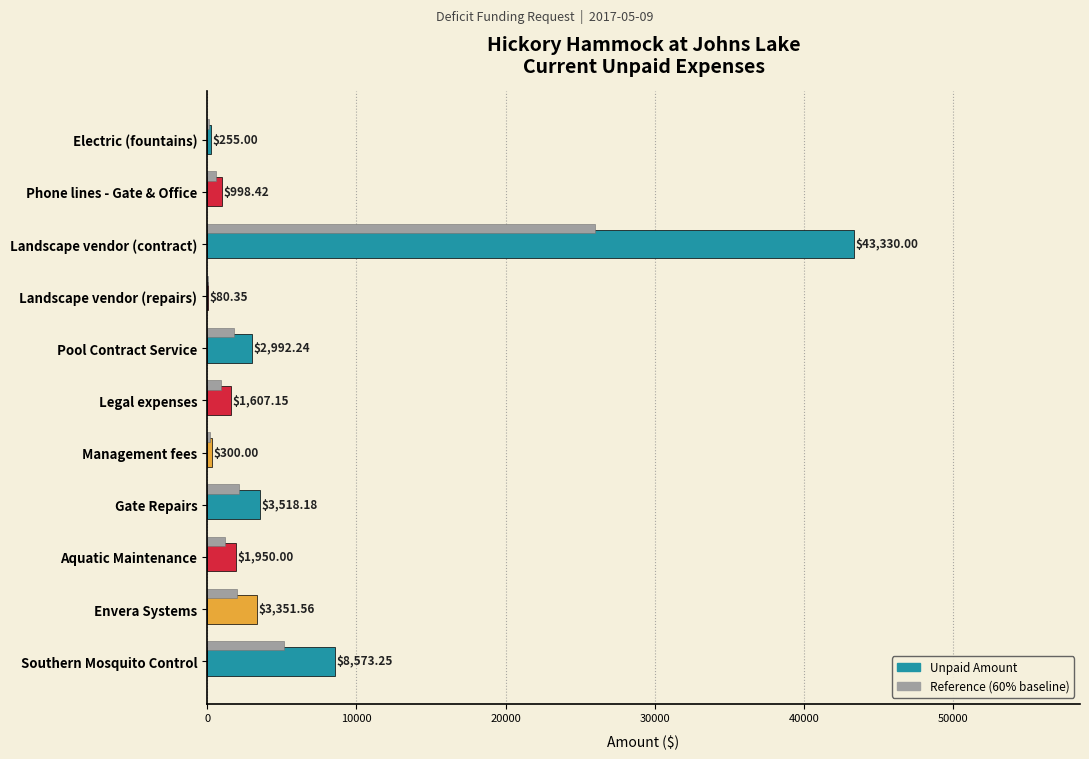

What is the sum of all Reference (60% baseline) values?

40173.7